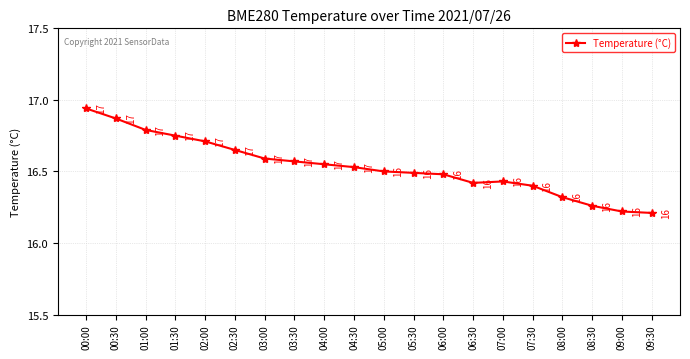

What is the greatest value displayed?

16.9